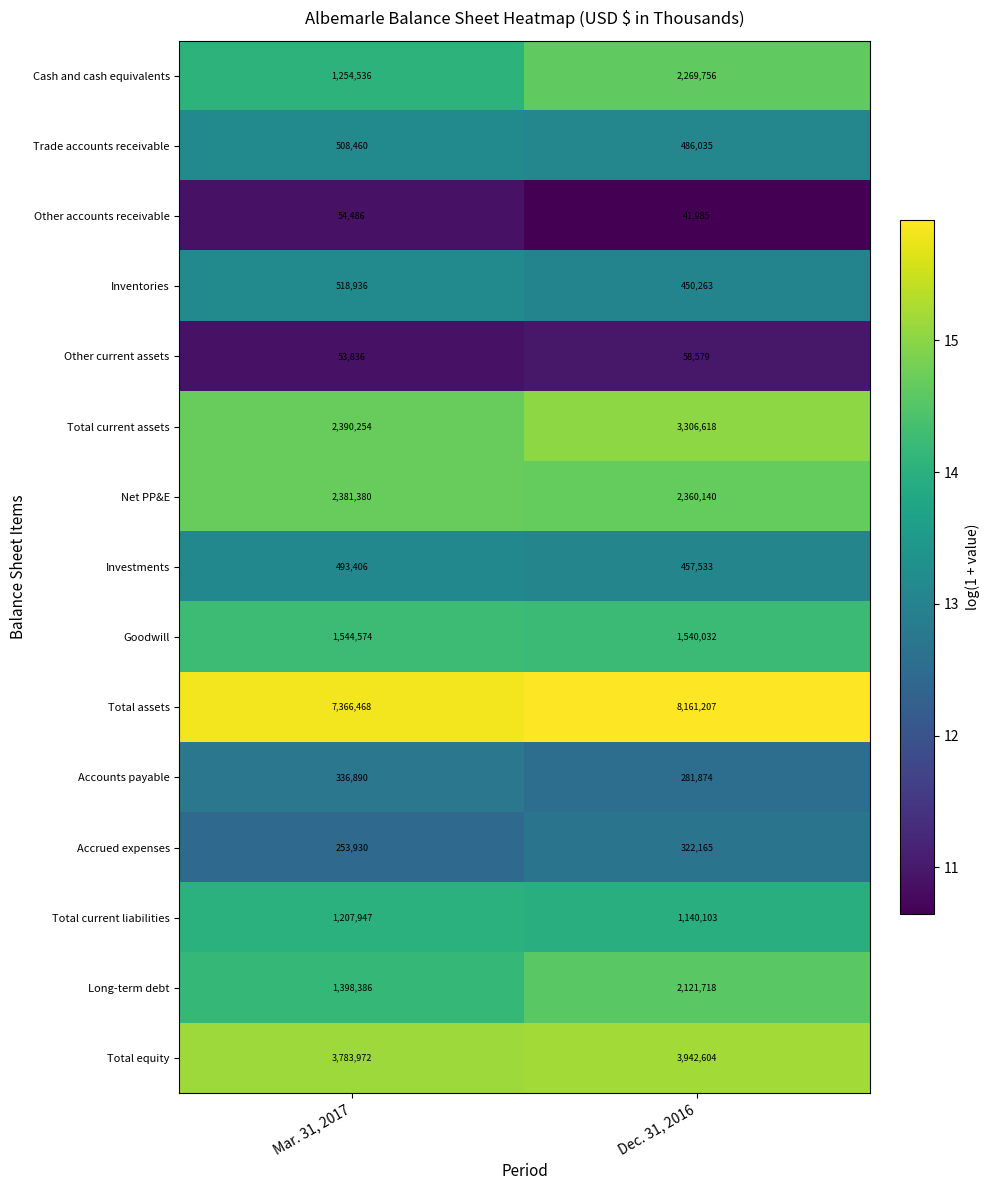

Where is Cash and cash equivalents nearest to the value 1762146?

Mar. 31, 2017